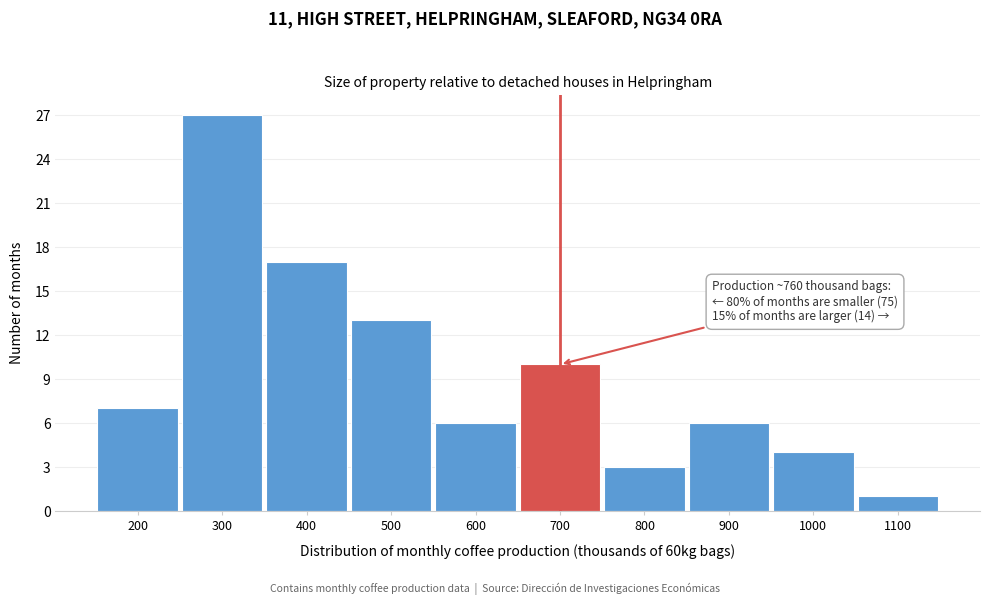

Reading right to left, extract all data points from this chart.

1	4	6	3	10	6	13	17	27	7